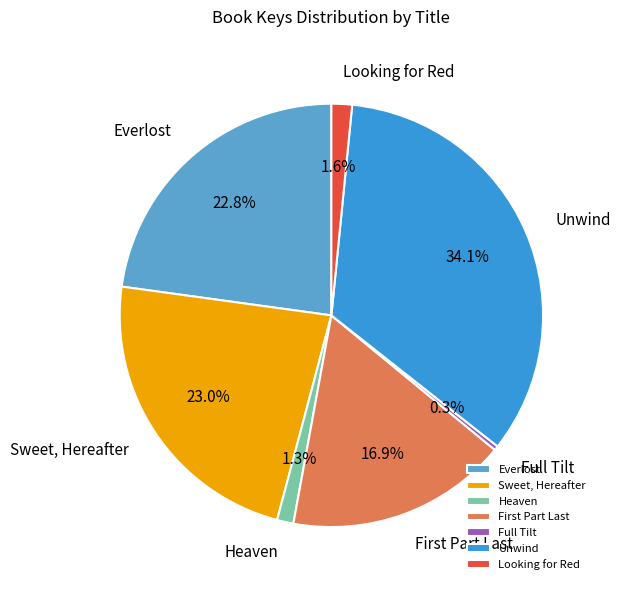

Between Sweet, Hereafter and Full Tilt, which is larger?

Sweet, Hereafter